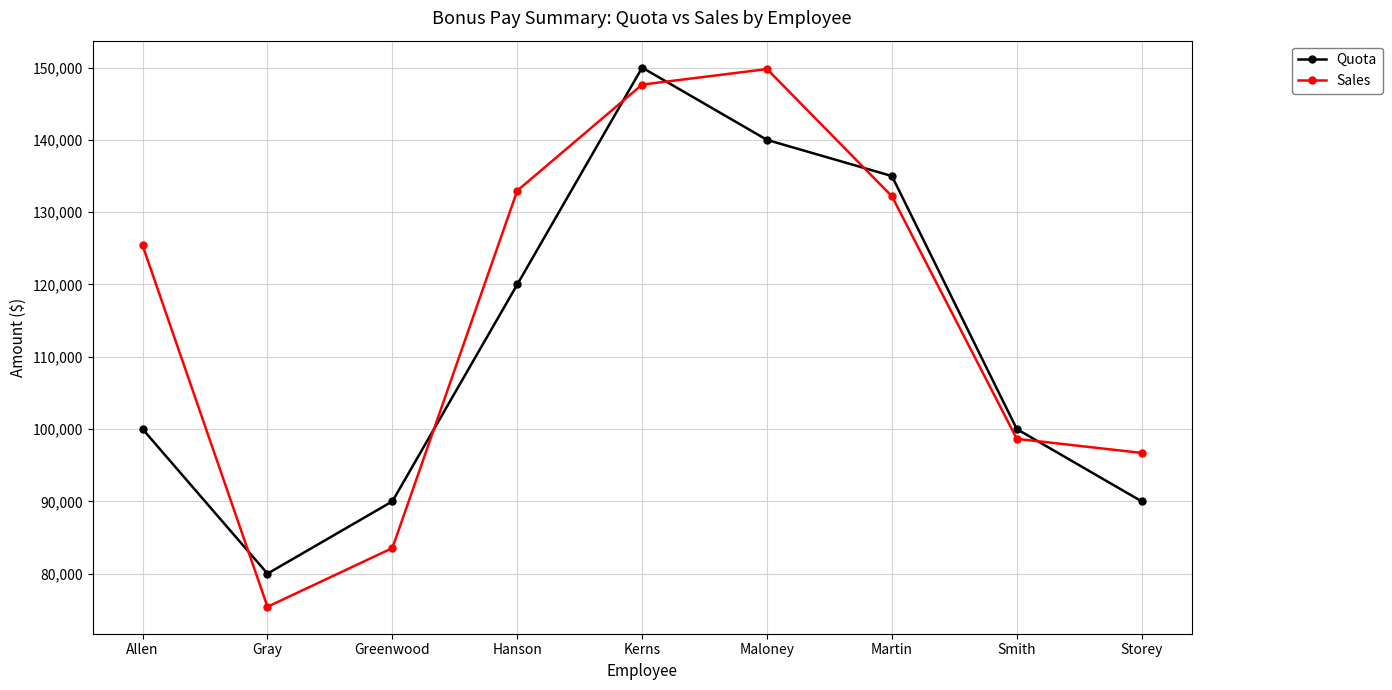

What is the difference between the highest and lowest values at Gray?

4580